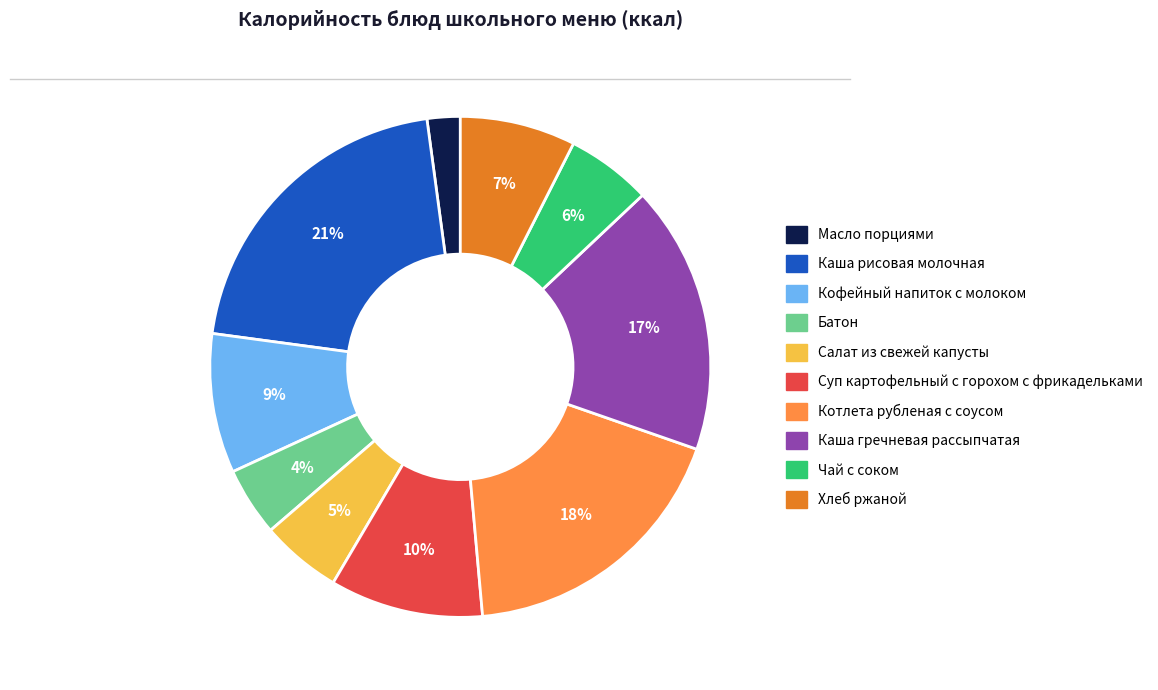

Do Хлеб ржаной and Каша гречневая рассыпчатая together represent more than half of the pie?

No